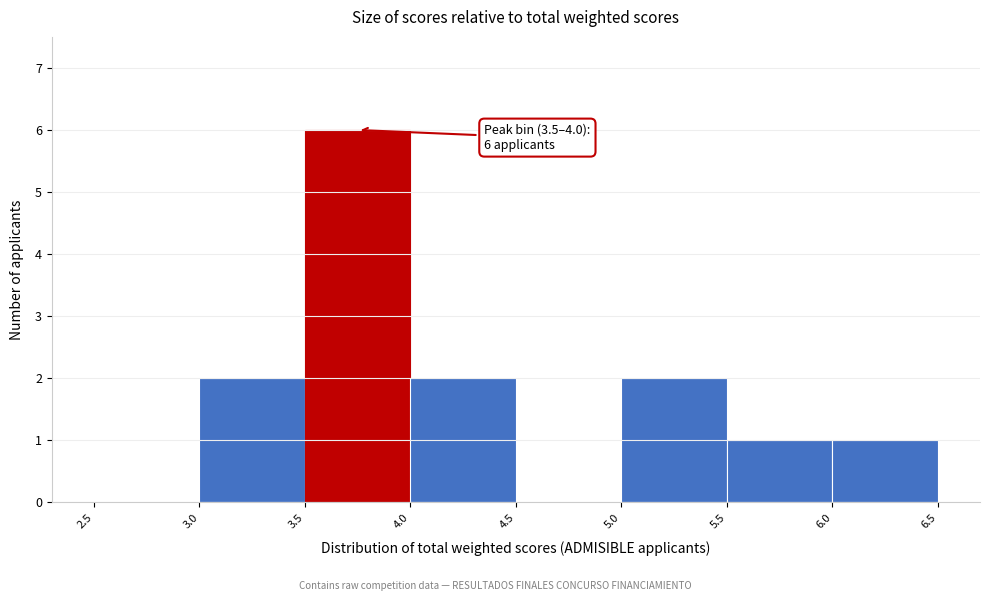

Over which range of the x-axis is the bar tallest?

3.5 to 4.0